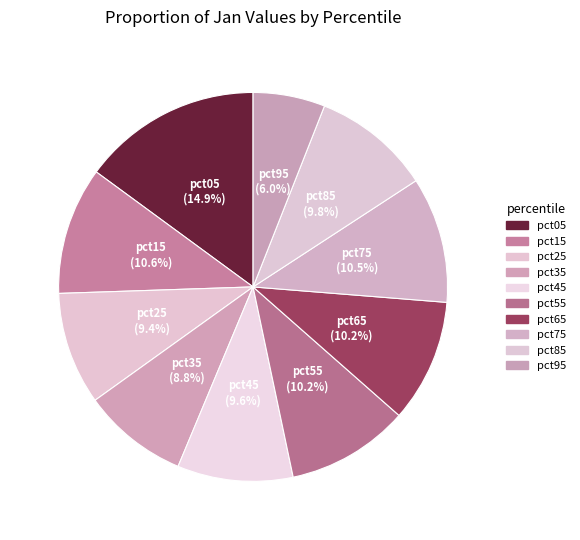

Is pct55 the majority of the pie?

No